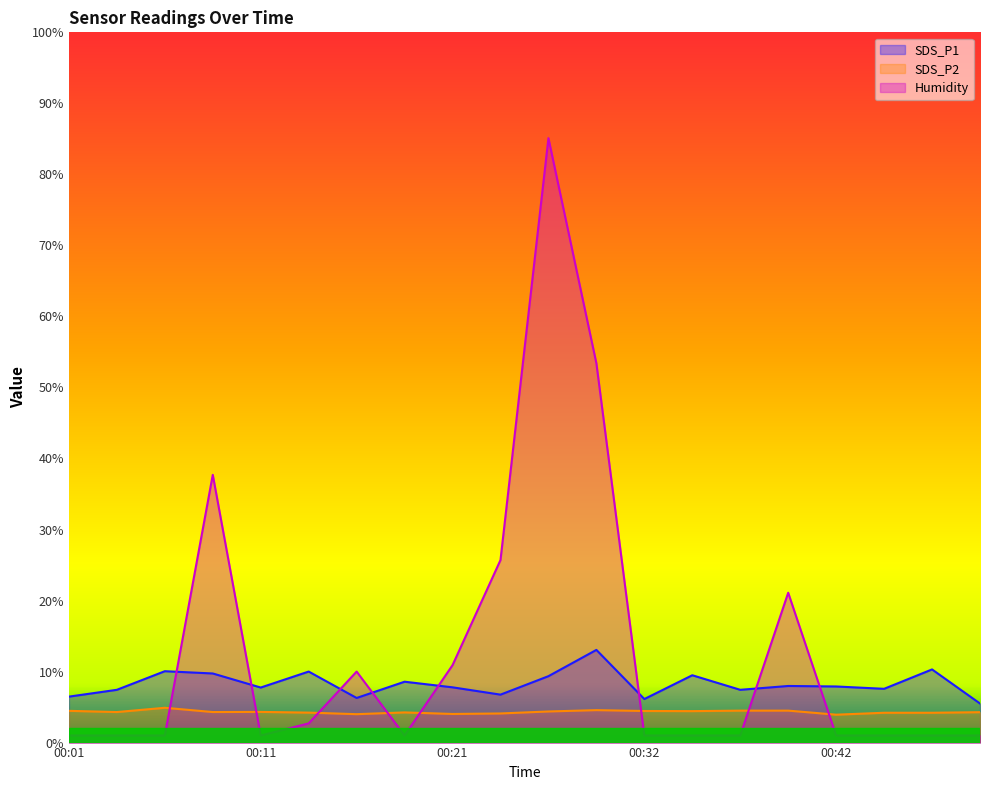

Where is the first local maximum for SDS_P1?

00:06